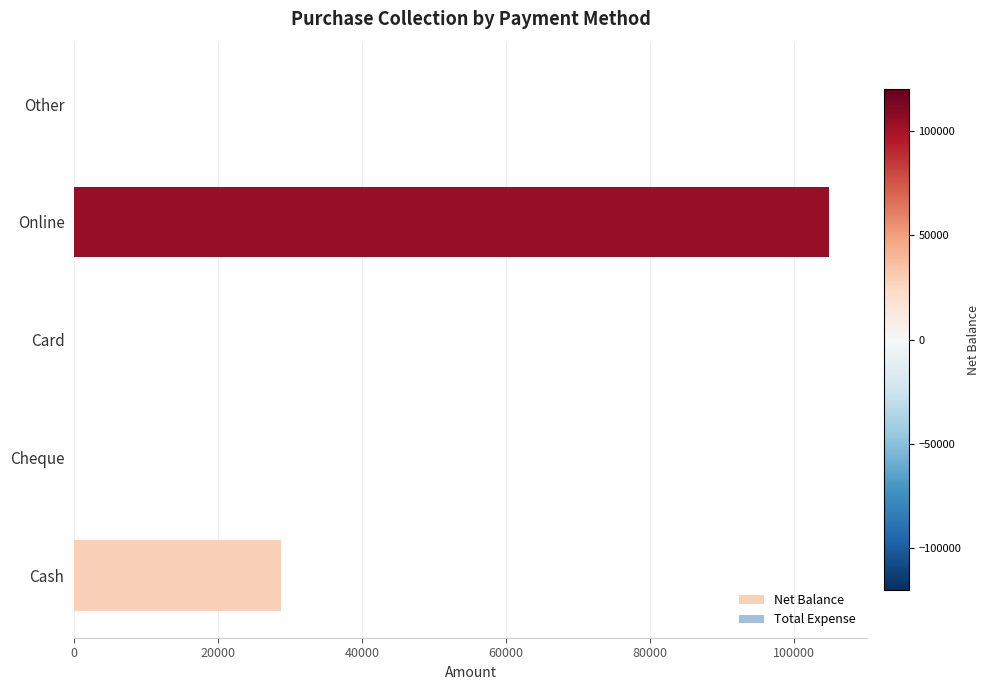

At which label is the value closest to 52467?

Cash